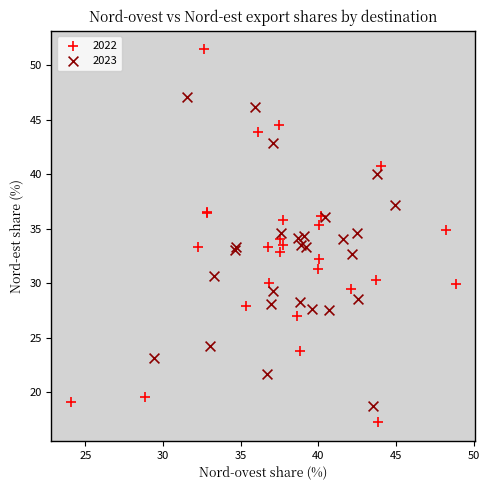

Which series contains the highest Y value?

2022